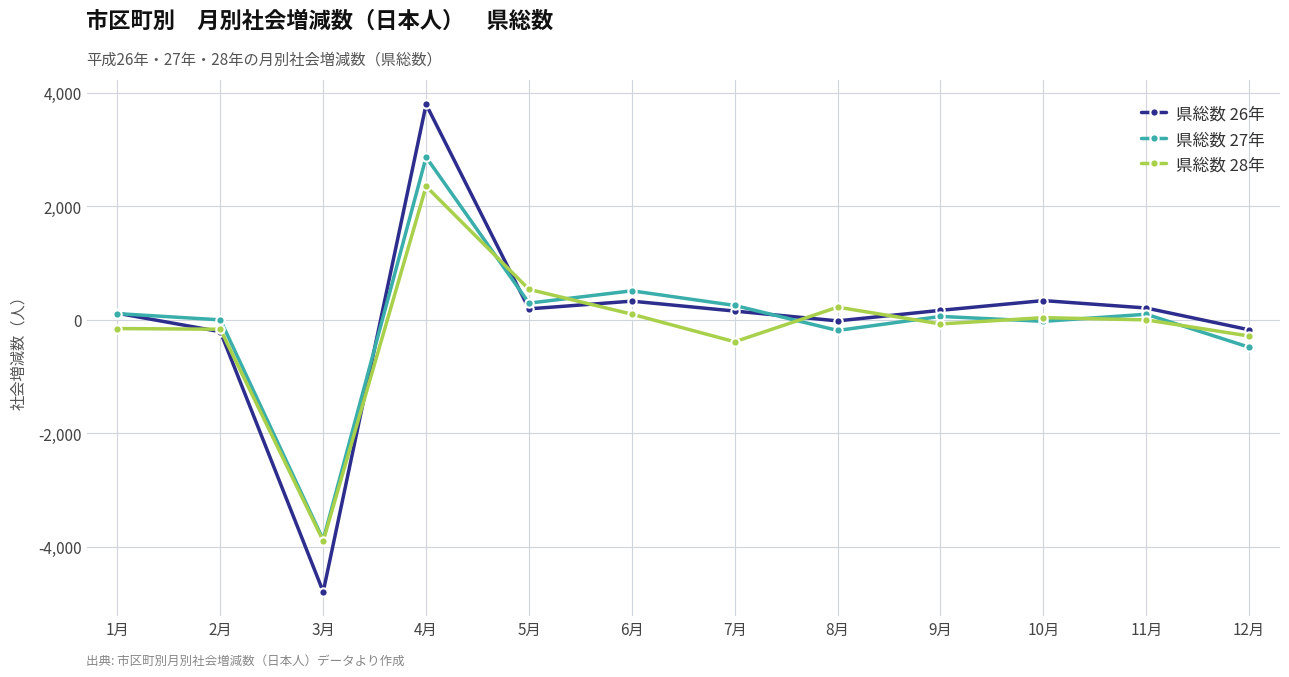

Where is the first local minimum for 県総数 26年?

3月